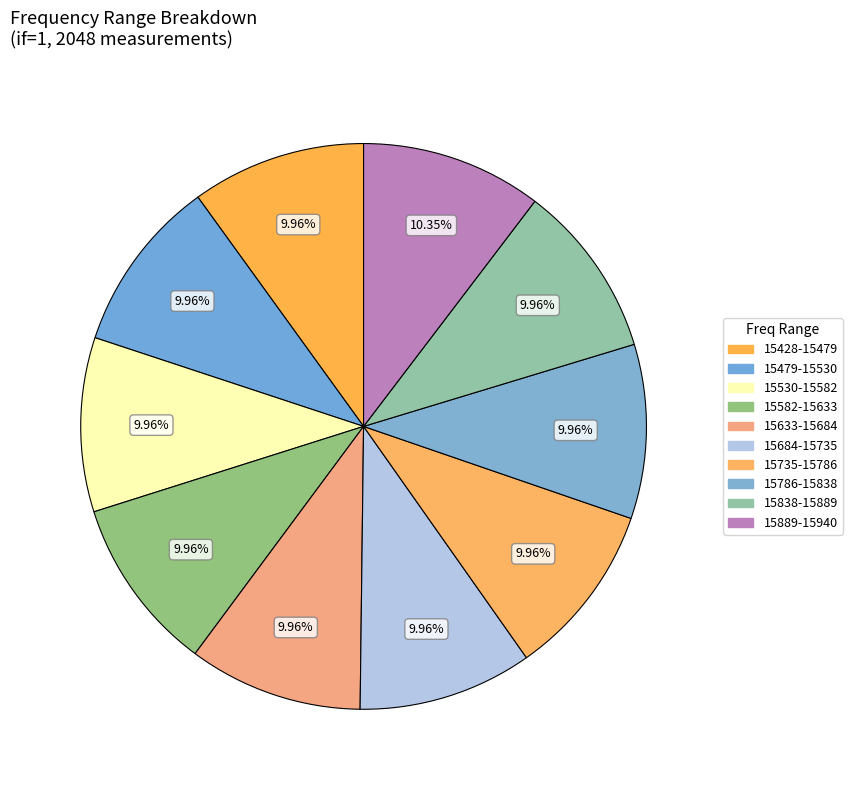

Count the number of slices in the pie.

10